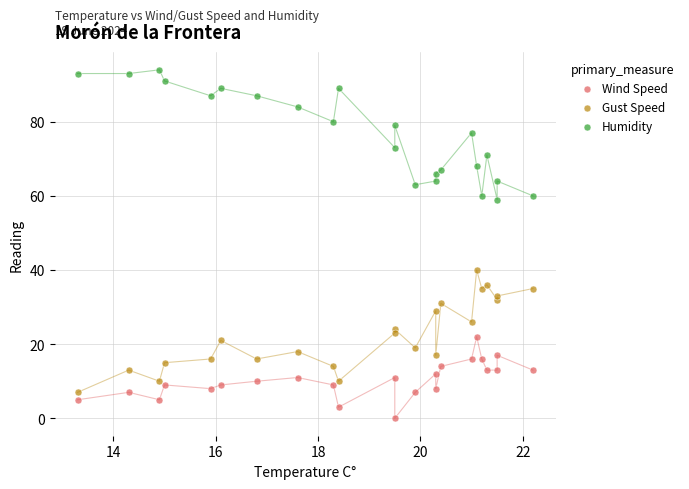

Which series contains the lowest Y value?

Wind Speed